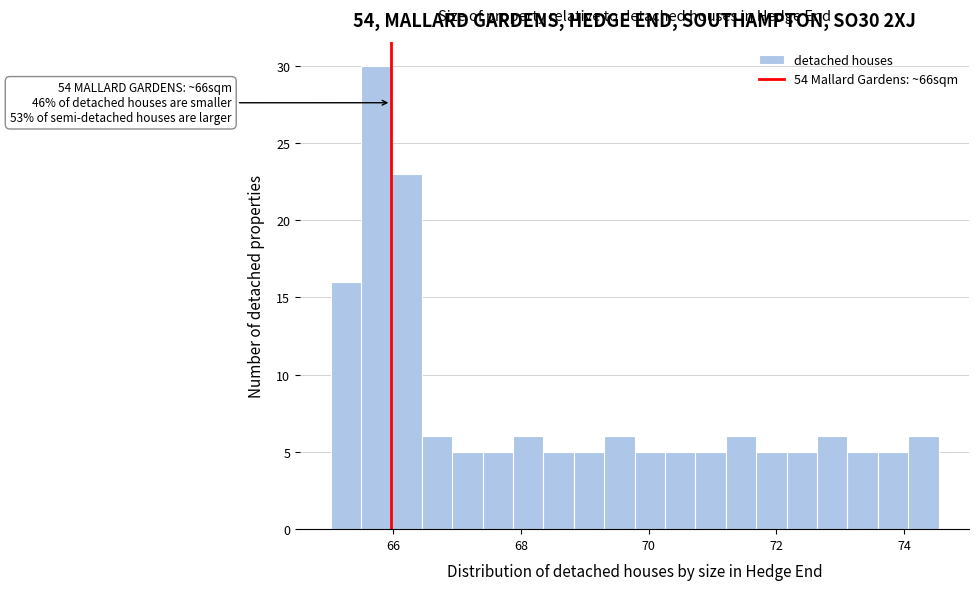

Around what value on the x-axis is the tallest bar? Give the approximate position of its centre, as read against the axis.

65.8